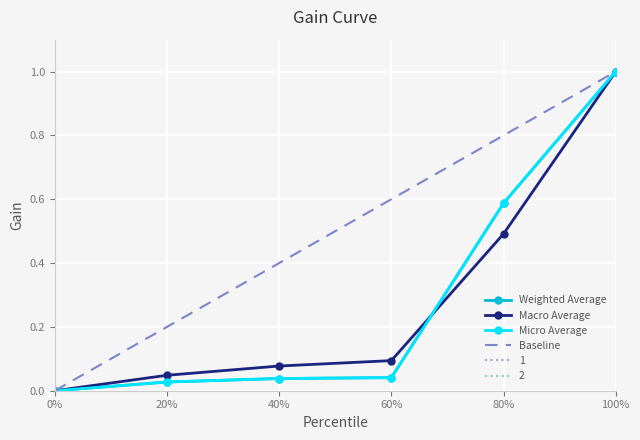

Reading left to right, extract all data points from this chart.

0.0	0.0	0.0	0.0	0.6	1.0